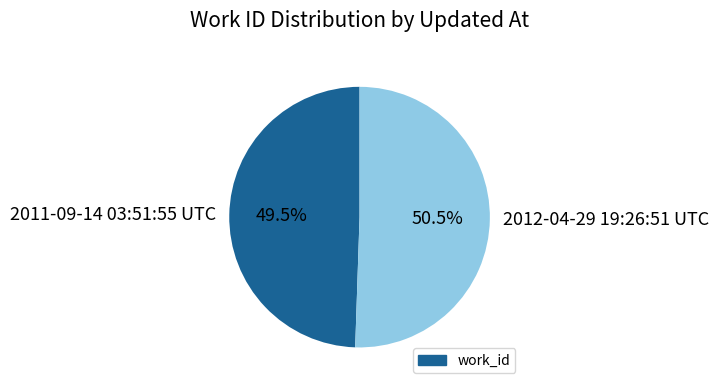

Combined, do 2012-04-29 19:26:51 UTC and 2011-09-14 03:51:55 UTC account for over 50%?

Yes